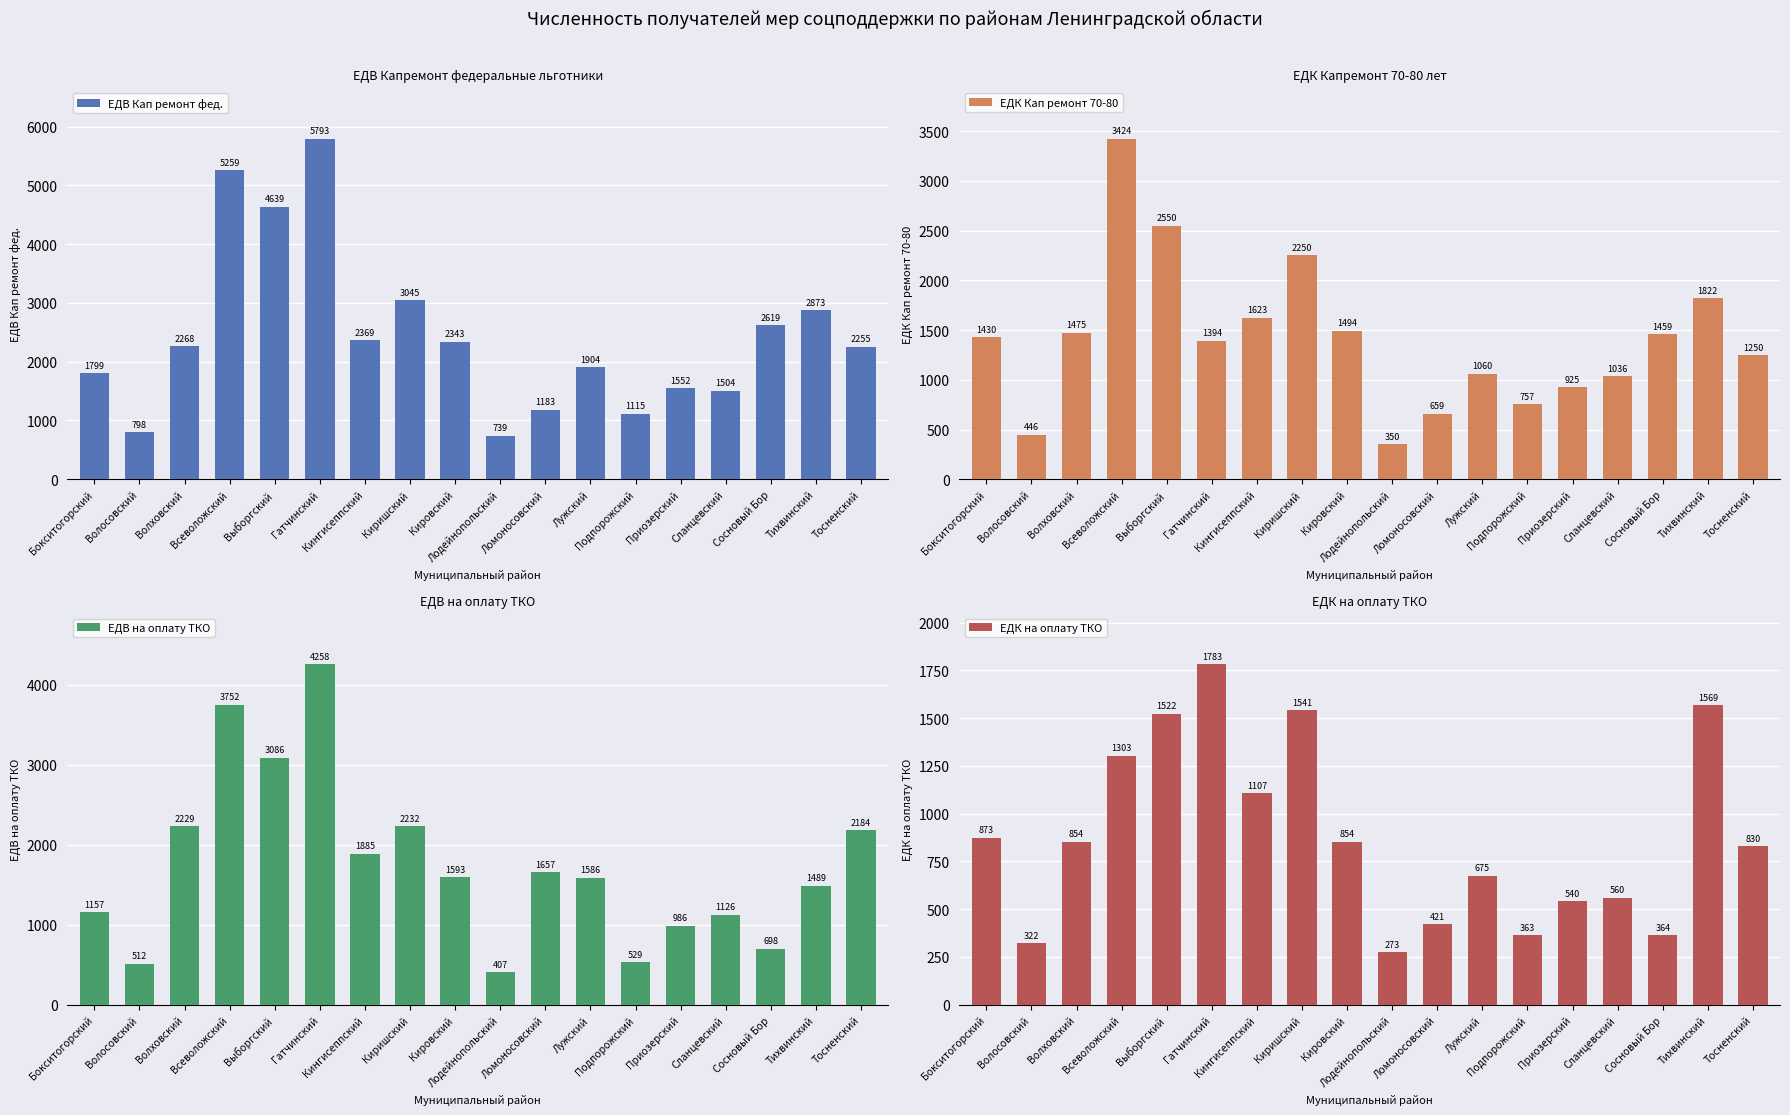

What is the minimum value for ЕДВ на оплату ТКО?

407